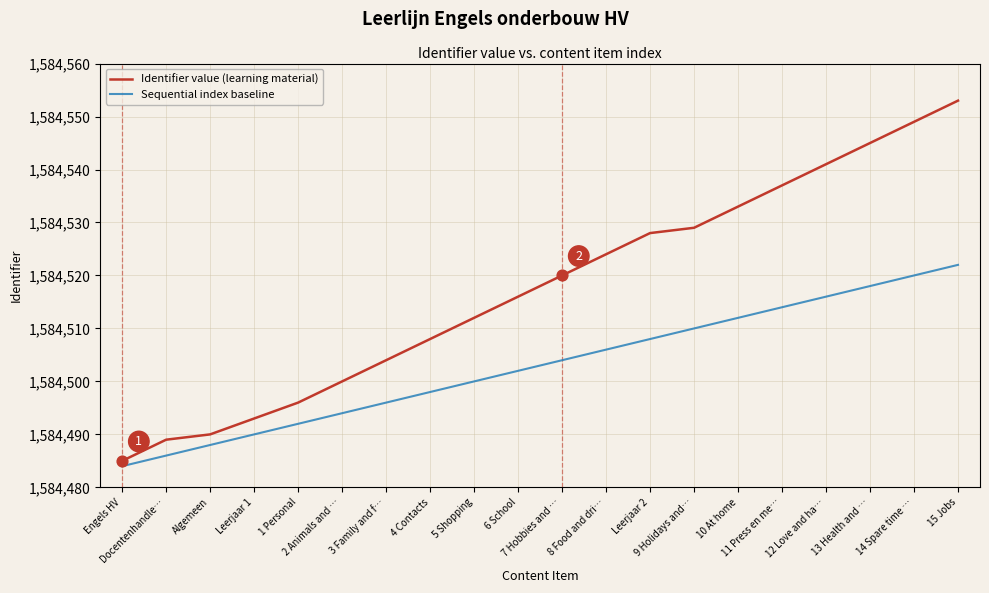

At which category is the sum across all series the highest?

15 Jobs